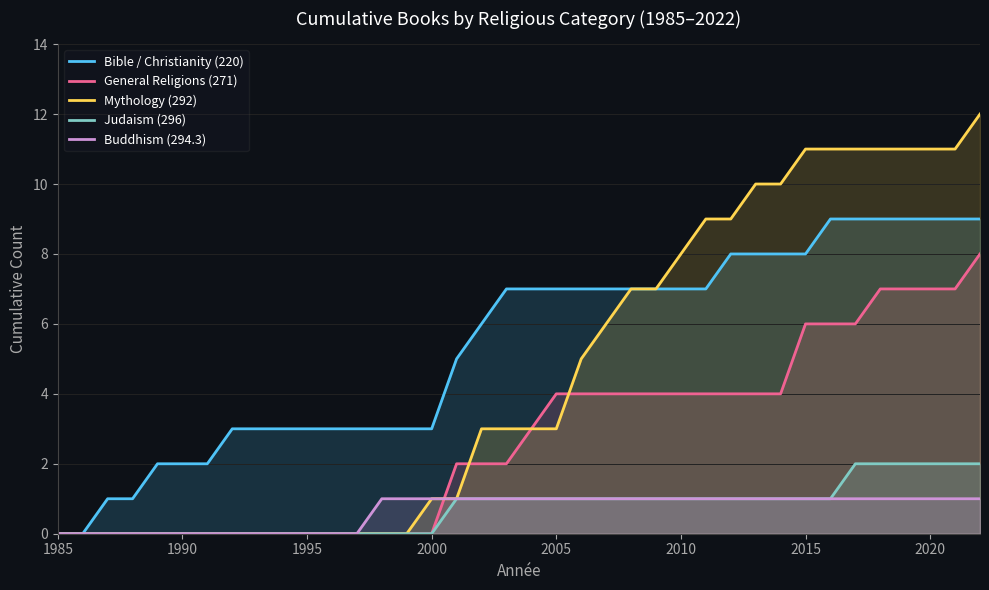

What are all the series names shown in the legend?

Bible / Christianity (220), General Religions (271), Mythology (292), Judaism (296), Buddhism (294.3)